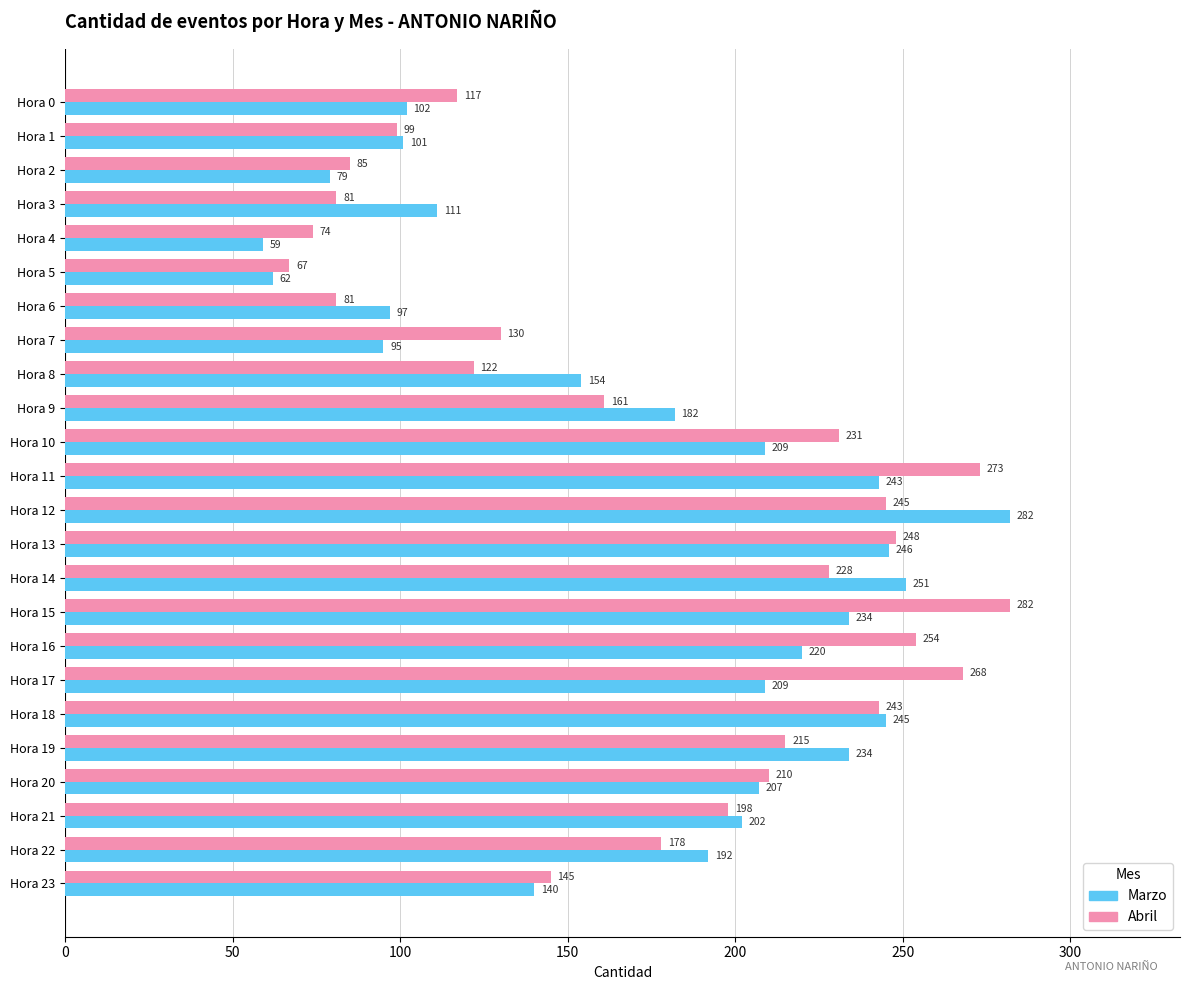

How many values in the Marzo series are below 202?

12